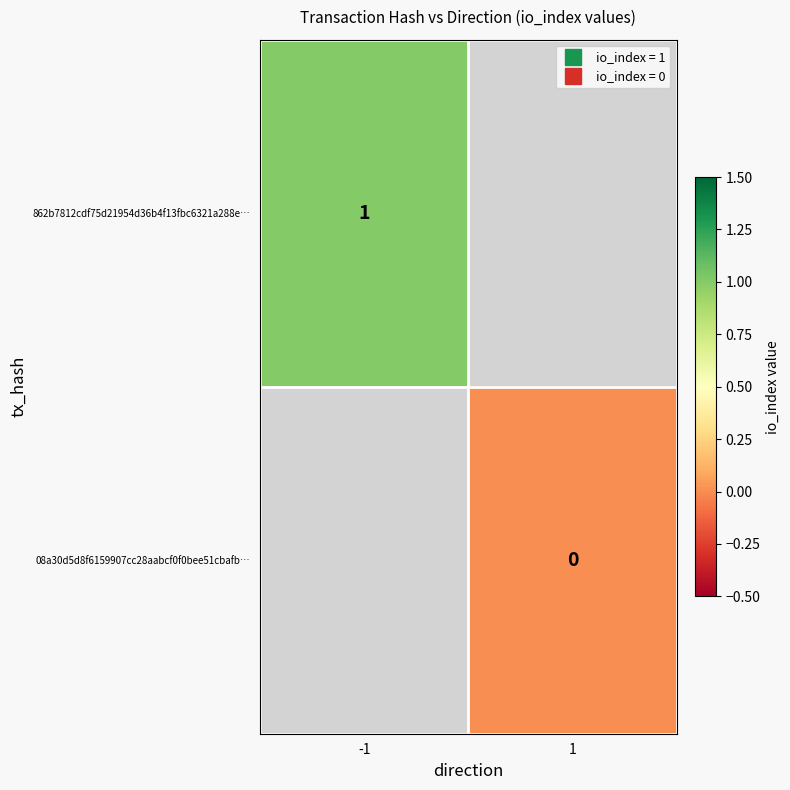

The 862b7812cdf75d21954d36b4f13fbc6321a288e… series shows 1.5 at -1. True or false?

False